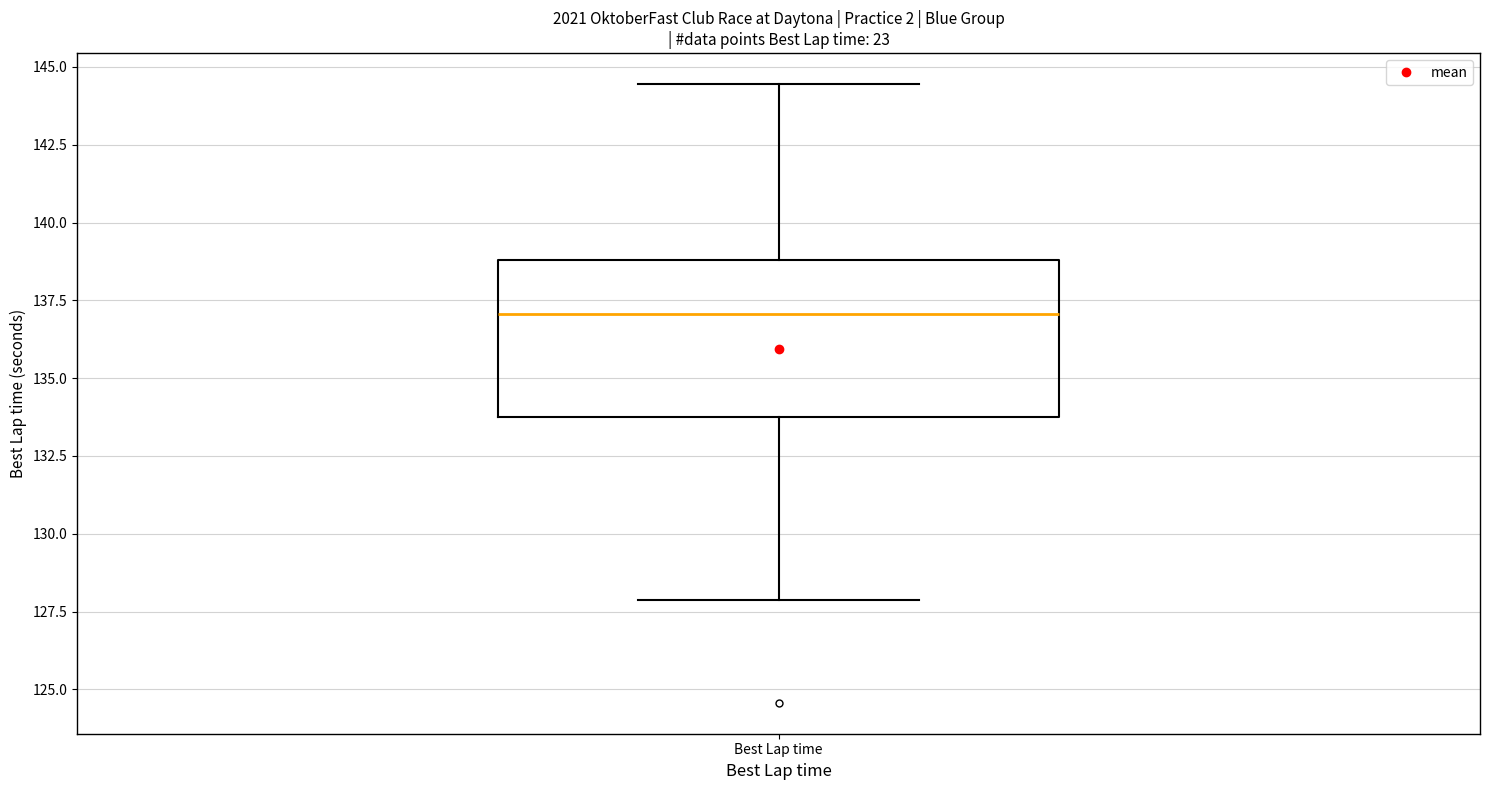

Where does the upper whisker of the box for Best Lap time end on the y-axis? The values are not printed on the chart, so give them approximately, as read against the axis.

144.5